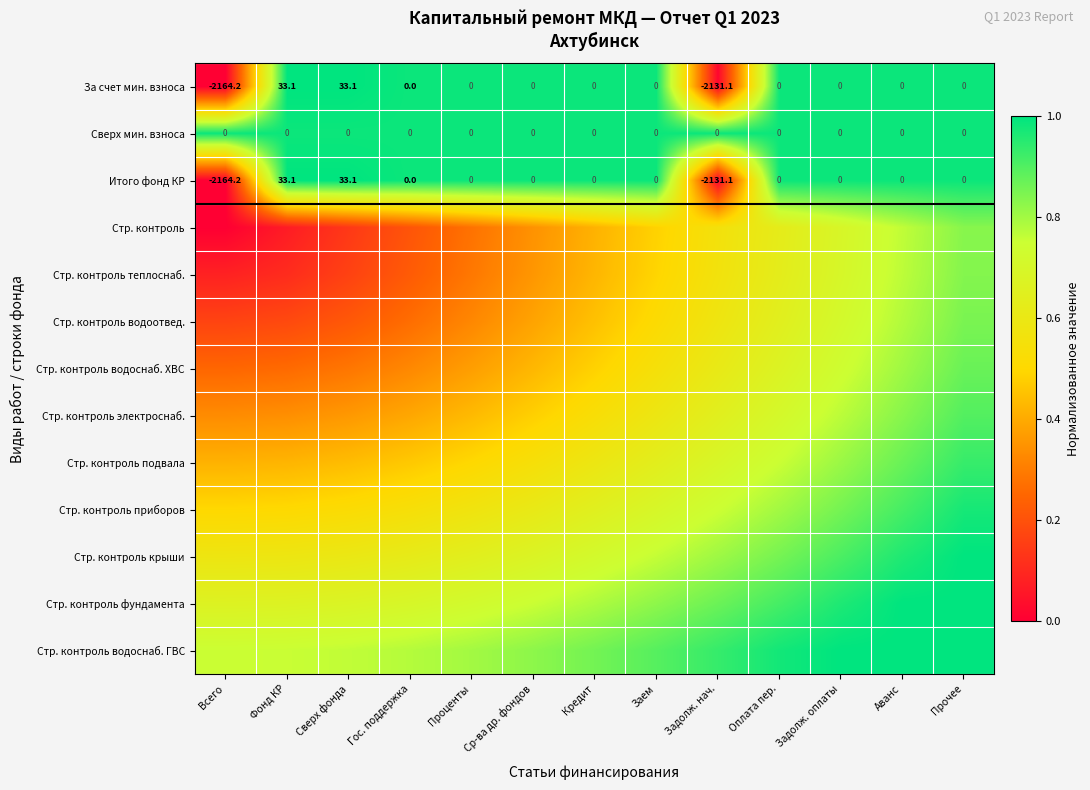

Where does the За счет мин. взноса series first go above 0?

Фонд КР